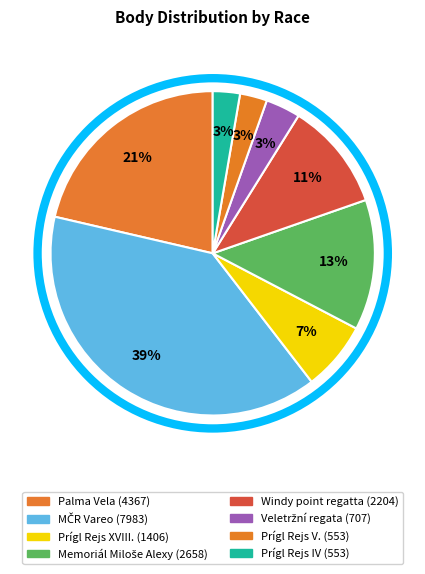

What is the change in value from Palma Vela to Windy point regatta?

-2163